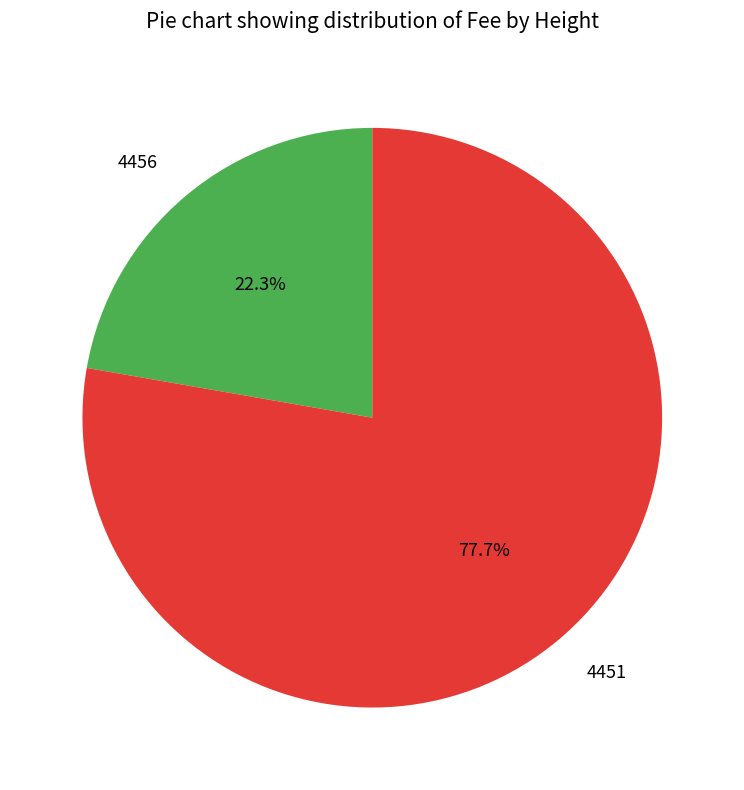

To the nearest percent, what is the average slice percentage?

50%